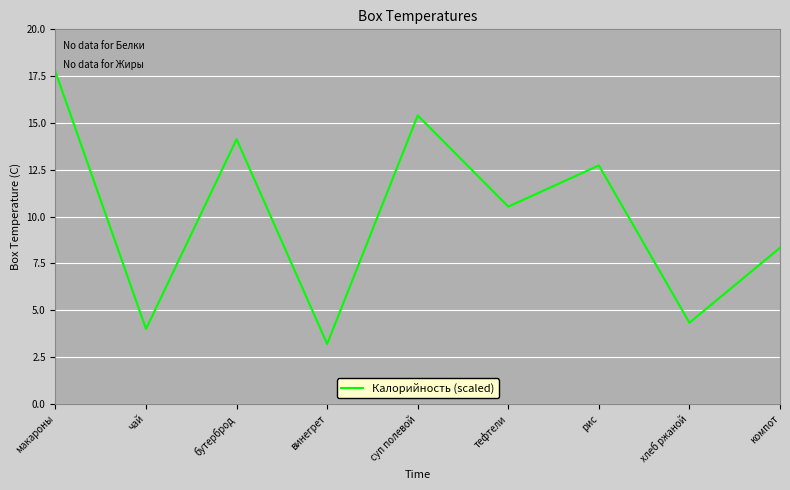

Reading left to right, what are all the values shown in this chart?

макароны=17.7	чай=4.0	бутерброд=14.1	винегрет=3.2	суп полевой=15.4	тефтели=10.5	рис=12.7	хлеб ржаной=4.3	компот=8.3